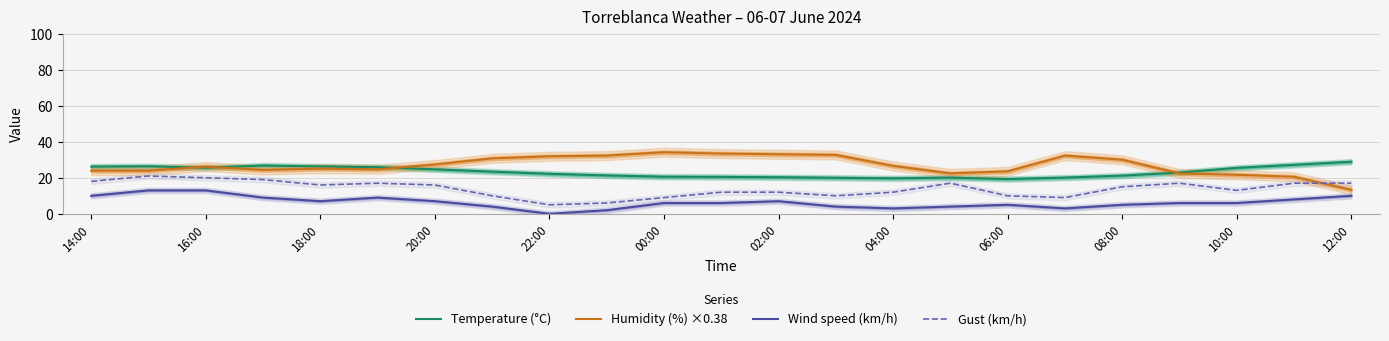

The Humidity (%) ×0.38 series shows 20.5 at 21. True or false?

True